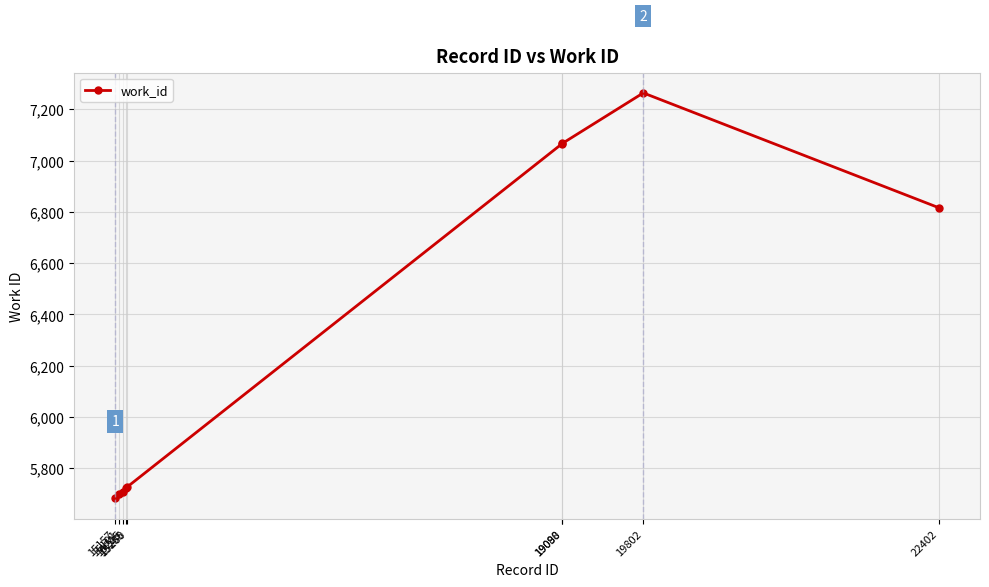

True or false: the data has more than 0 interior local peaks.

True